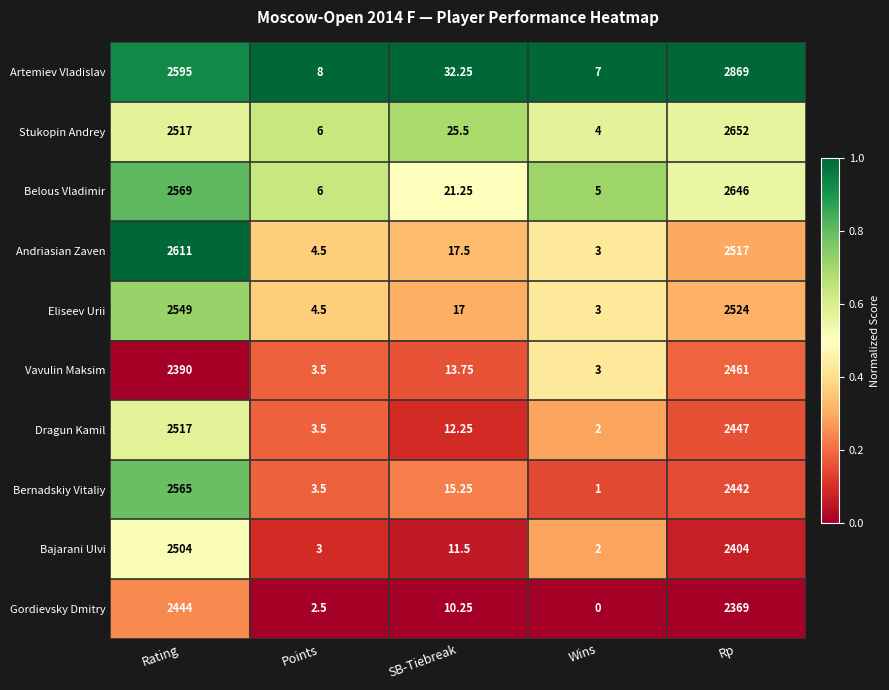

List the series in order of their peak value, highest first.

Artemiev Vladislav, Stukopin Andrey, Belous Vladimir, Andriasian Zaven, Bernadskiy Vitaliy, Eliseev Urii, Dragun Kamil, Bajarani Ulvi, Vavulin Maksim, Gordievsky Dmitry